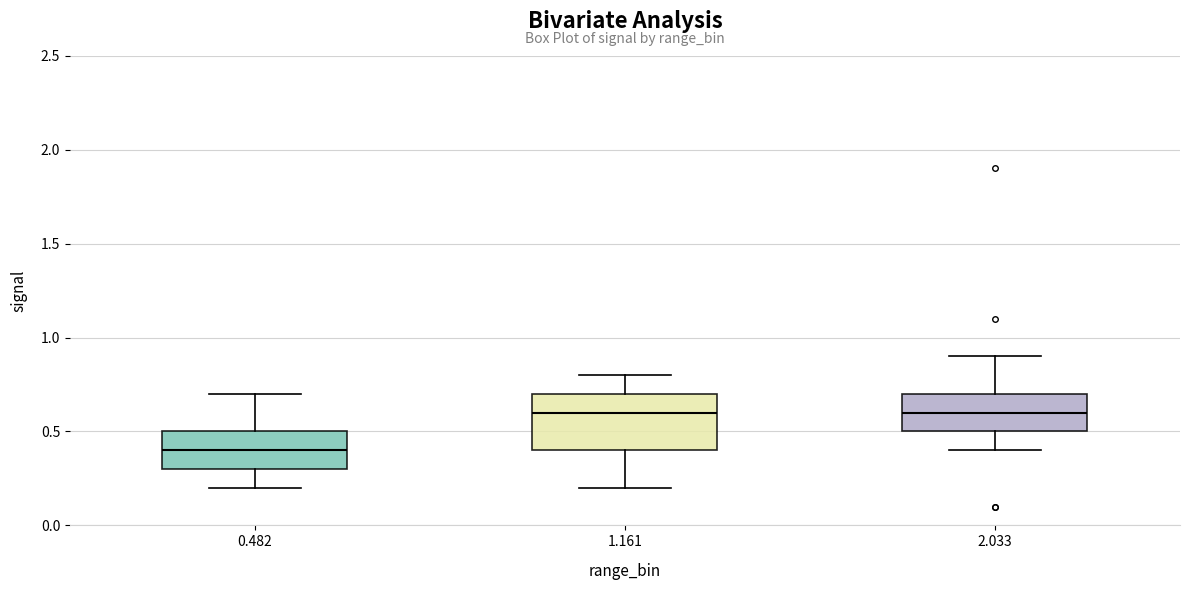

Reading left to right, read every box against the y-axis: the position of its median line, the range the box covers, and the ends of its whiskers. The values are not printed on the chart, so give them approximately, as read against the axis.

0.482: median 0.4, box 0.3 to 0.5, whiskers 0.2 to 0.7
1.161: median 0.6, box 0.4 to 0.7, whiskers 0.2 to 0.8
2.033: median 0.6, box 0.5 to 0.7, whiskers 0.4 to 0.9